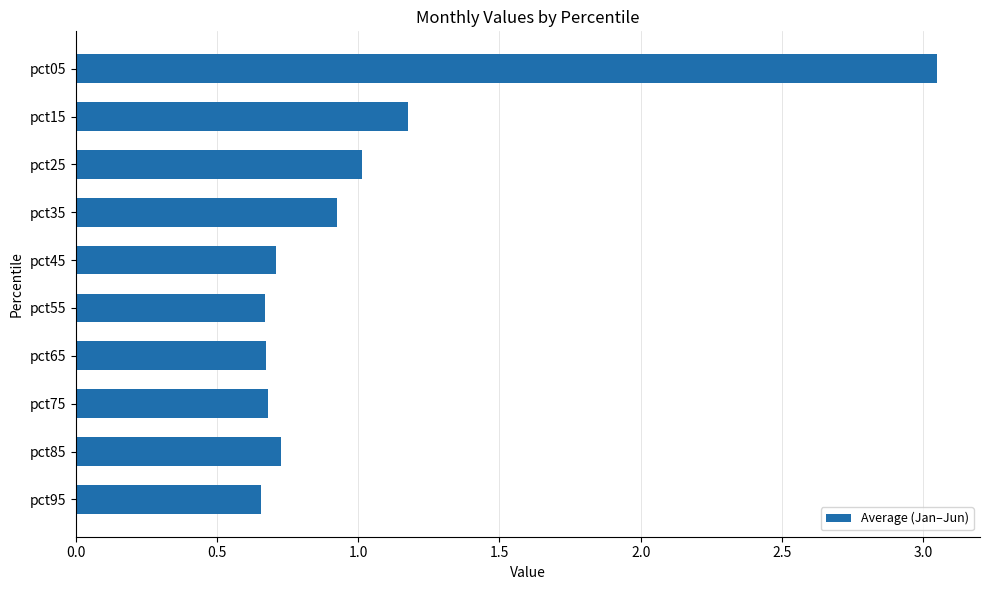

Which category has the highest value across all series?

pct05